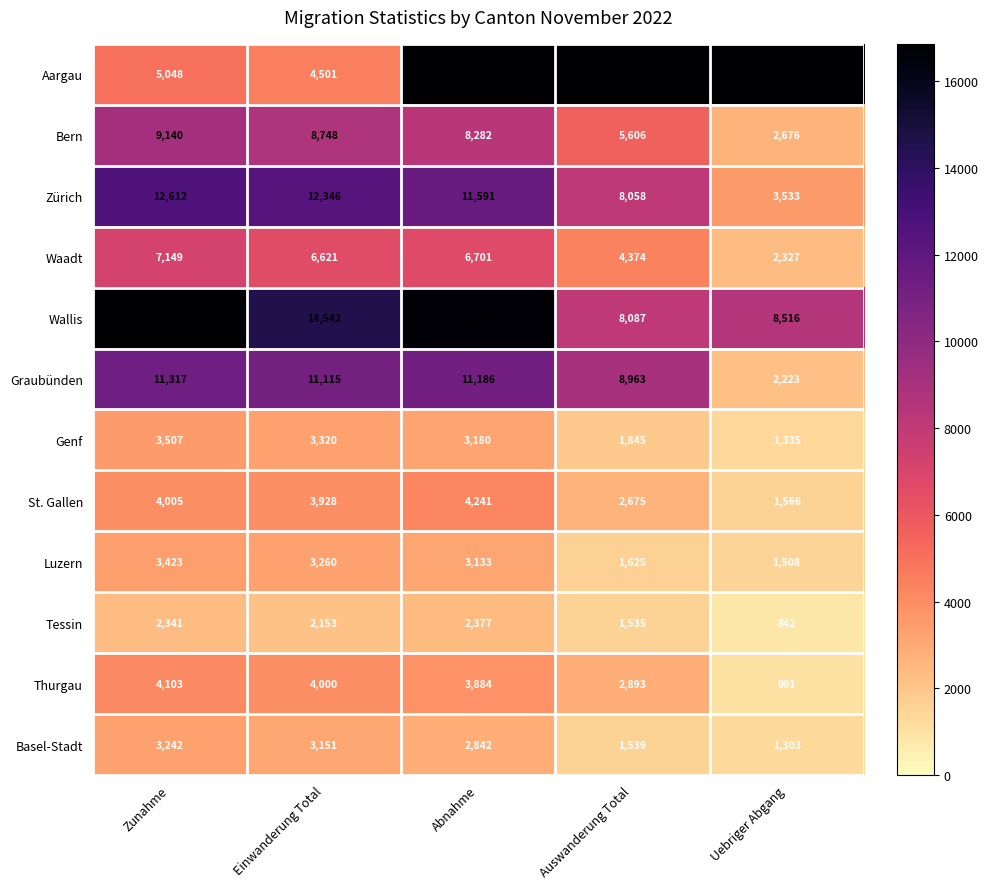

True or false: Aargau has a value of 4501 at Einwanderung Total.

True